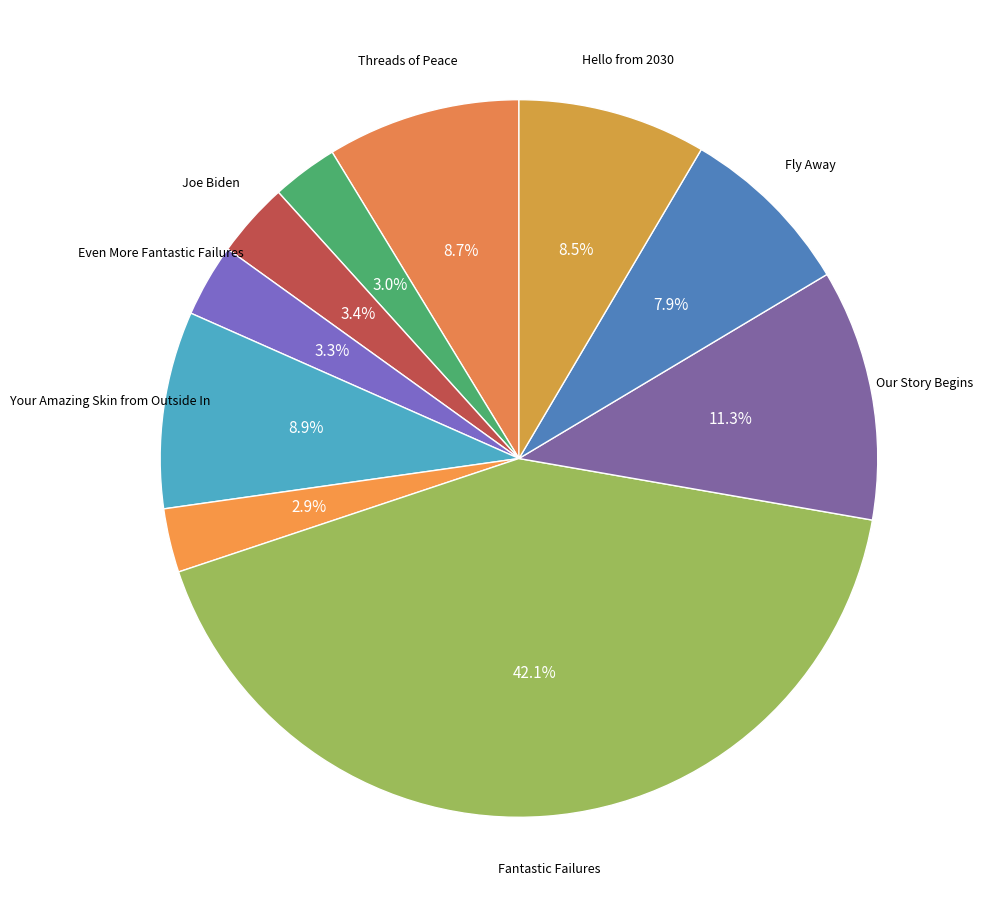

How many slices are in this pie chart?

10